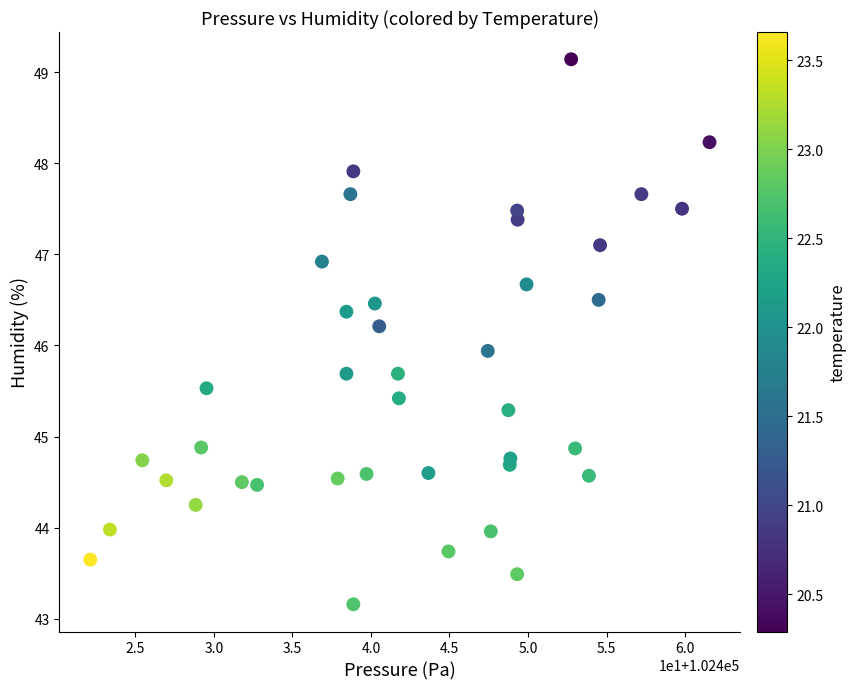

What is the range of Y values (max minus min)?

6.0